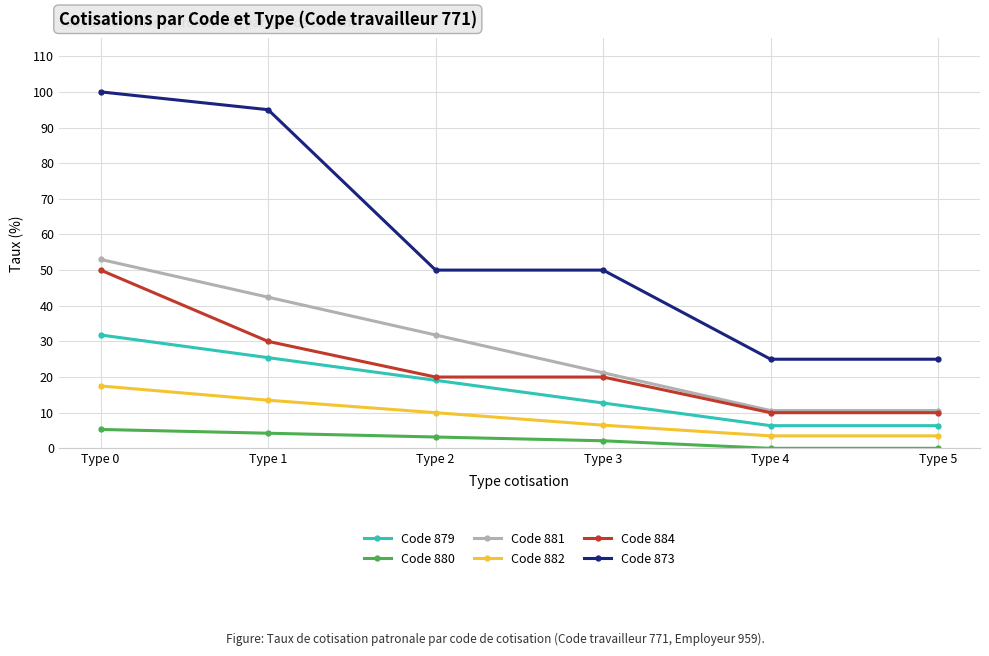

True or false: Code 879 and Code 881 intersect in this chart.

False